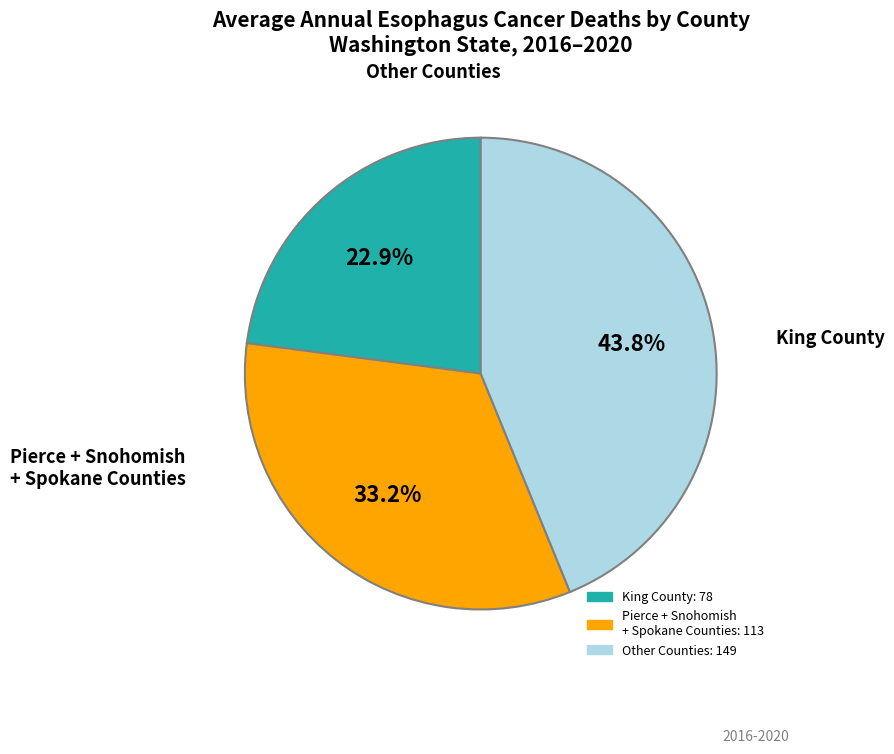

Does any single category account for the majority?

No